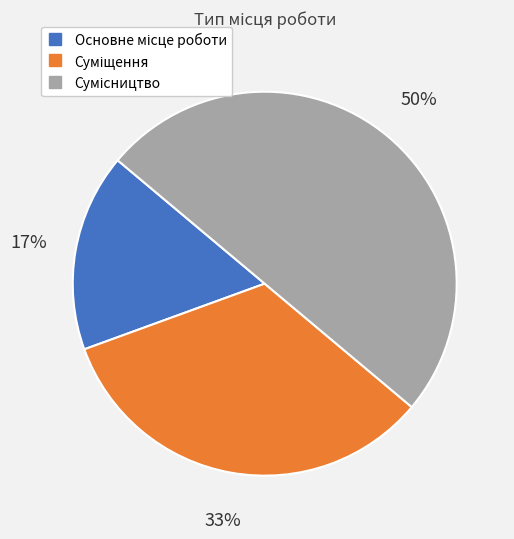

To the nearest percent, what is the average slice percentage?

33%